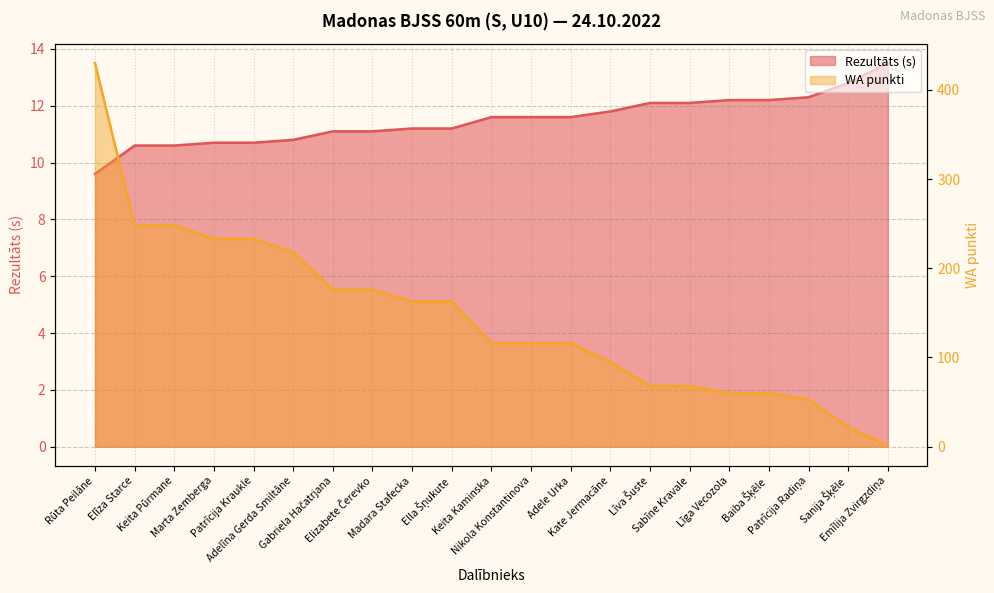

Is the value of Rezultāts at Ella Šņukute greater than the value of WA at Rūta Peilāne?

No